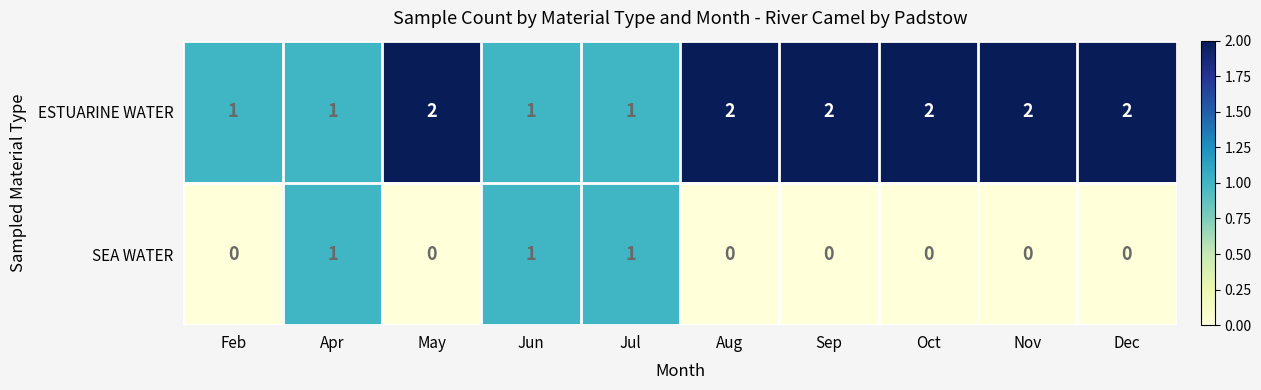

What is the sum of the ESTUARINE WATER values at Oct and May?

4